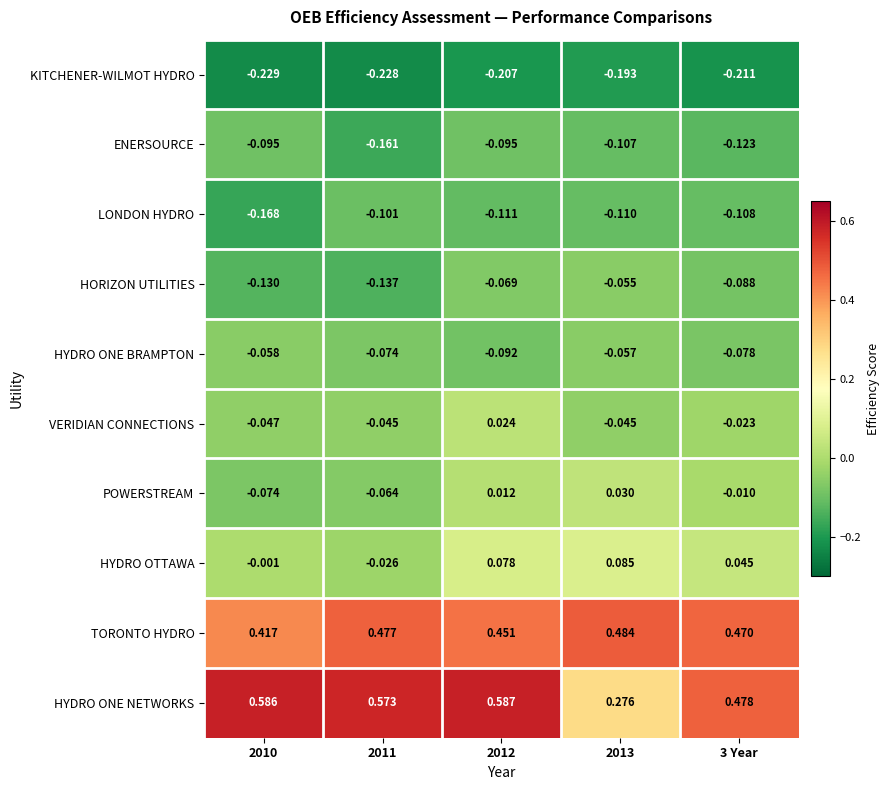

Count the number of categories in the chart.

5